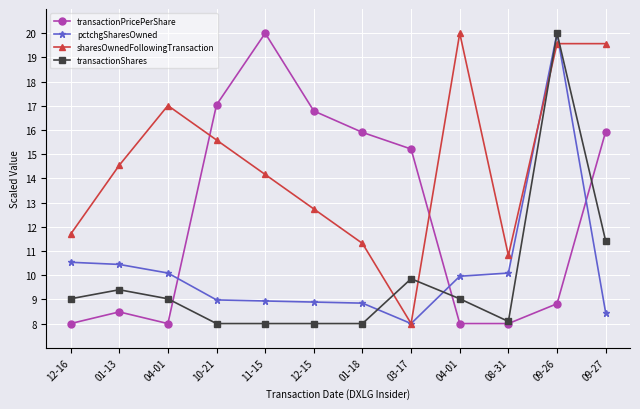

At how many categories does at least one series exceed 11?

11